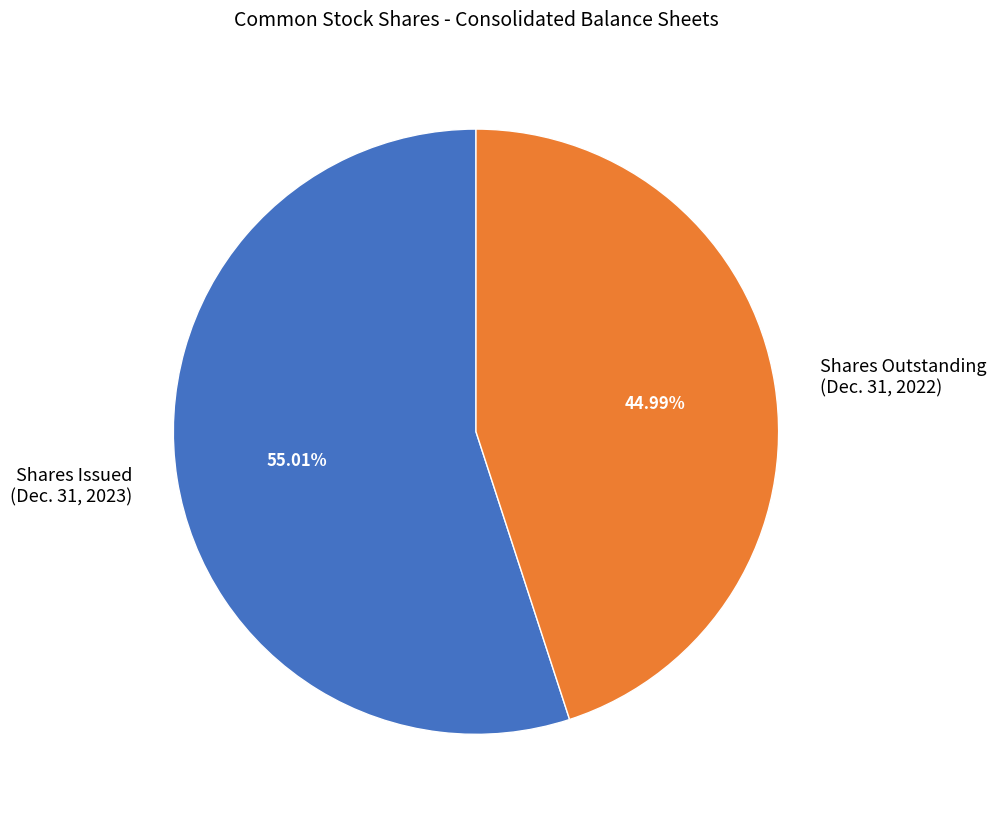

Is the sum of Shares Issued (Dec. 31, 2023) and Shares Outstanding (Dec. 31, 2022) greater than half?

Yes